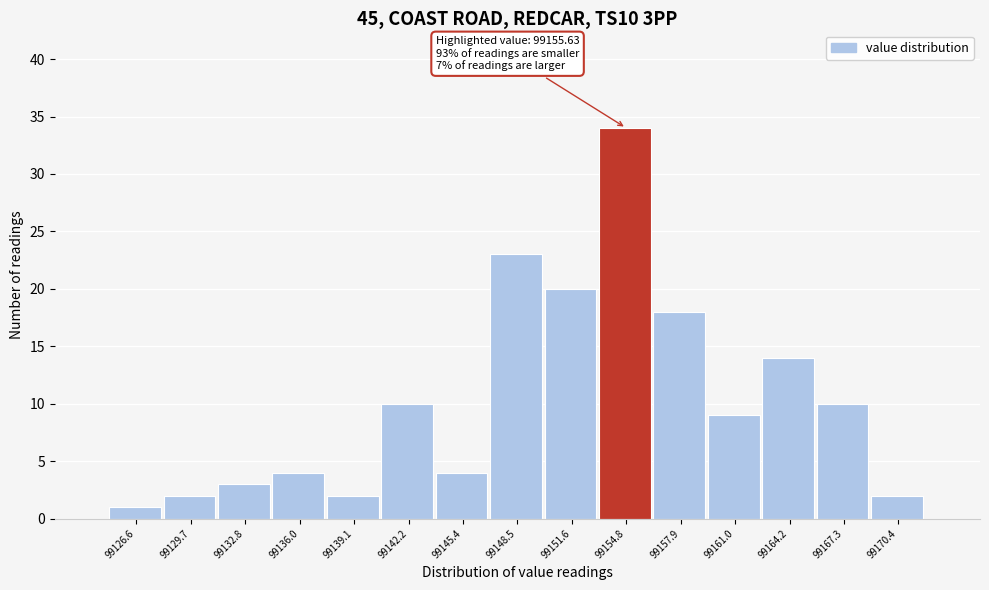

Over which range of the x-axis is the bar tallest?

99153.0 to 99156.5